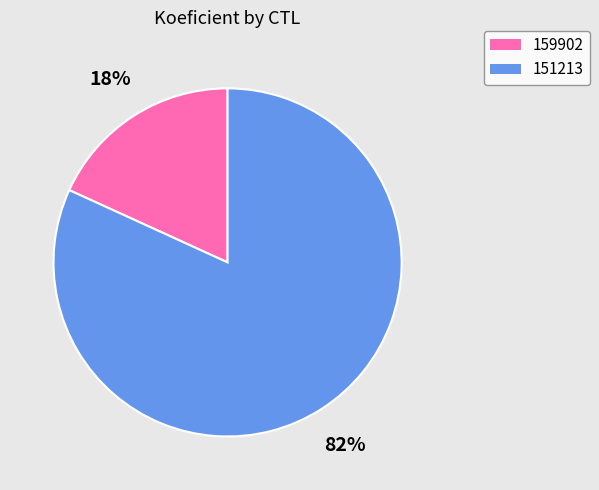

Which slice is the largest?

151213